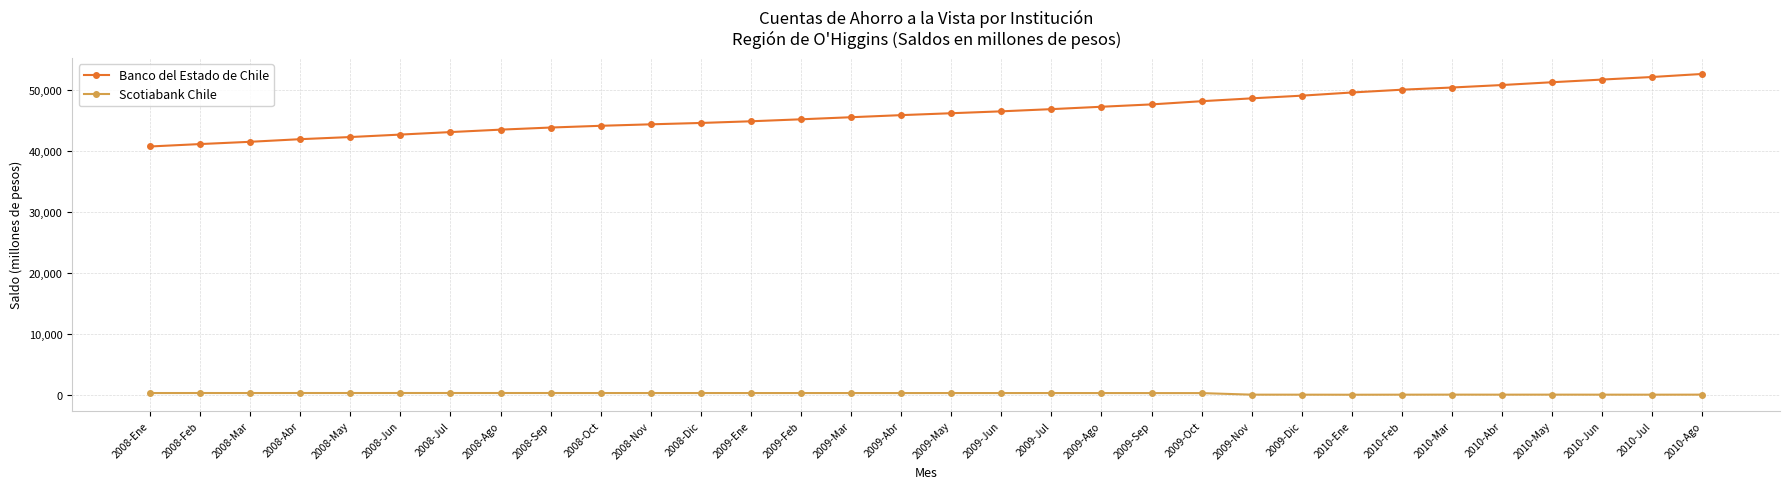

What is the difference between the second highest and second lowest values in the Banco del Estado de Chile series?

10978